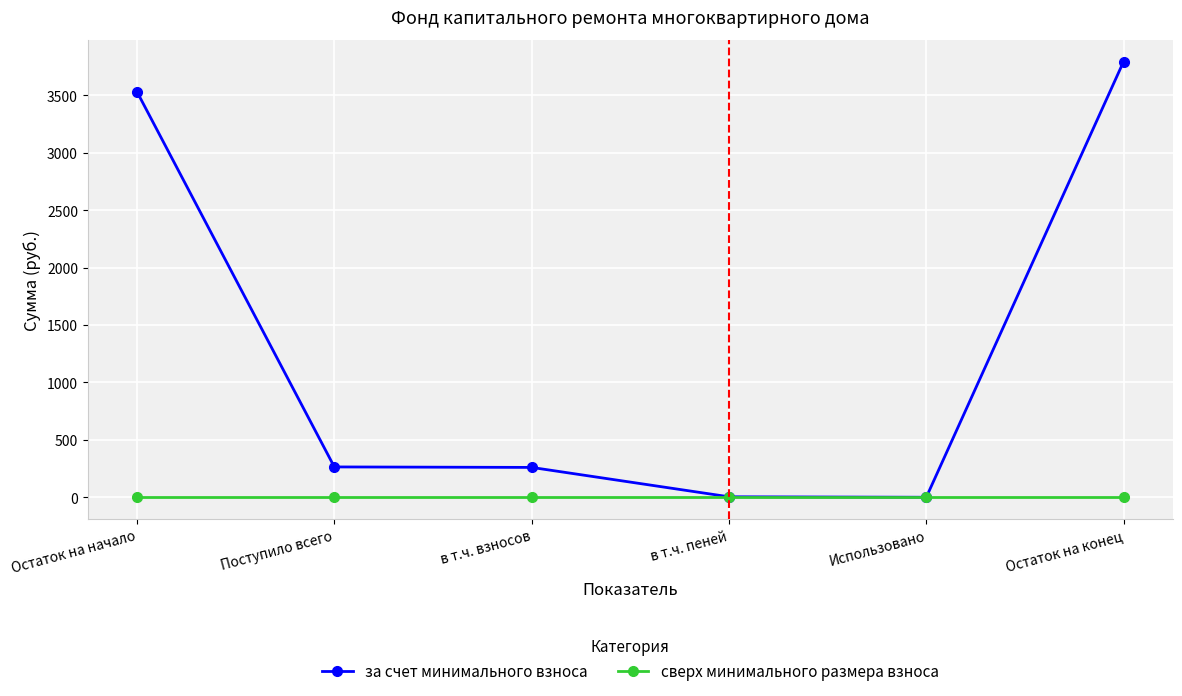

What is the maximum value shown in the chart?

3794.3